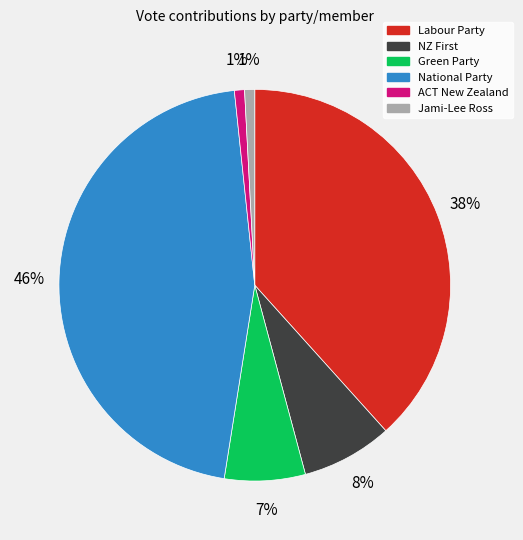

How many segments does this pie chart have?

6